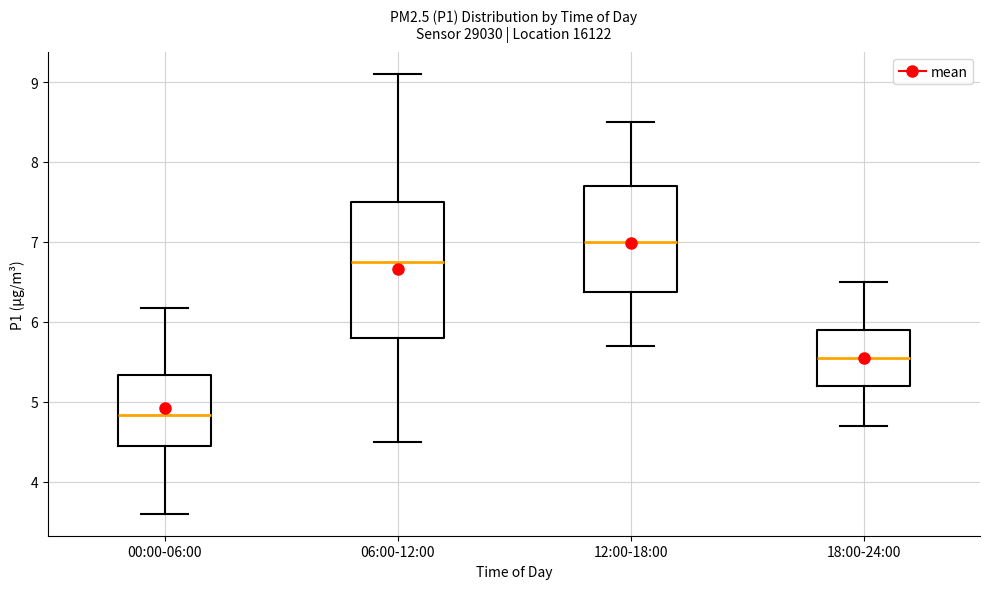

Reading left to right, transcribe this box plot: for each box, give where its median line is, the range the box spans, and where its two whiskers end, as read against the y-axis. The values are not printed on the chart, so give them approximately, as read against the axis.

00:00-06:00: median 4.8, box 4.5 to 5.3, whiskers 3.6 to 6.2
06:00-12:00: median 6.8, box 5.8 to 7.5, whiskers 4.5 to 9.1
12:00-18:00: median 7.0, box 6.4 to 7.7, whiskers 5.7 to 8.5
18:00-24:00: median 5.6, box 5.2 to 5.9, whiskers 4.7 to 6.5